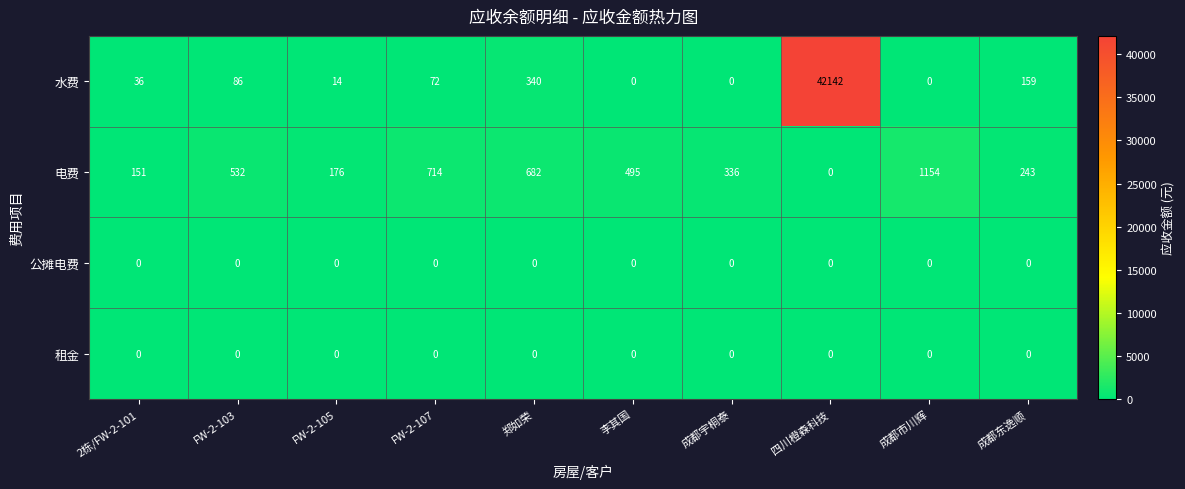

At which category is the sum across all series the highest?

四川橙森科技